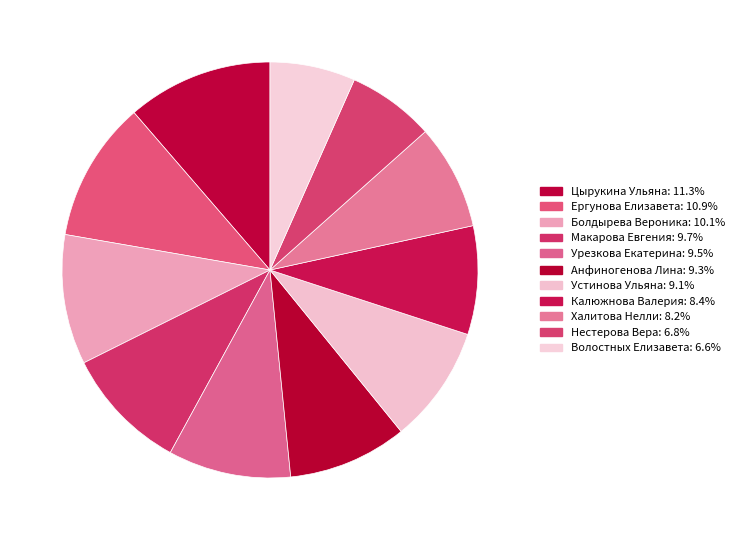

Does Халитова Нелли account for over 50% of the chart?

No